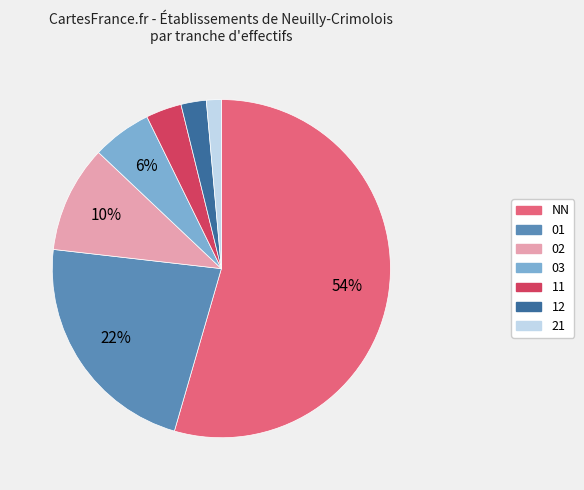

To the nearest percent, what portion does 12 represent?

2%